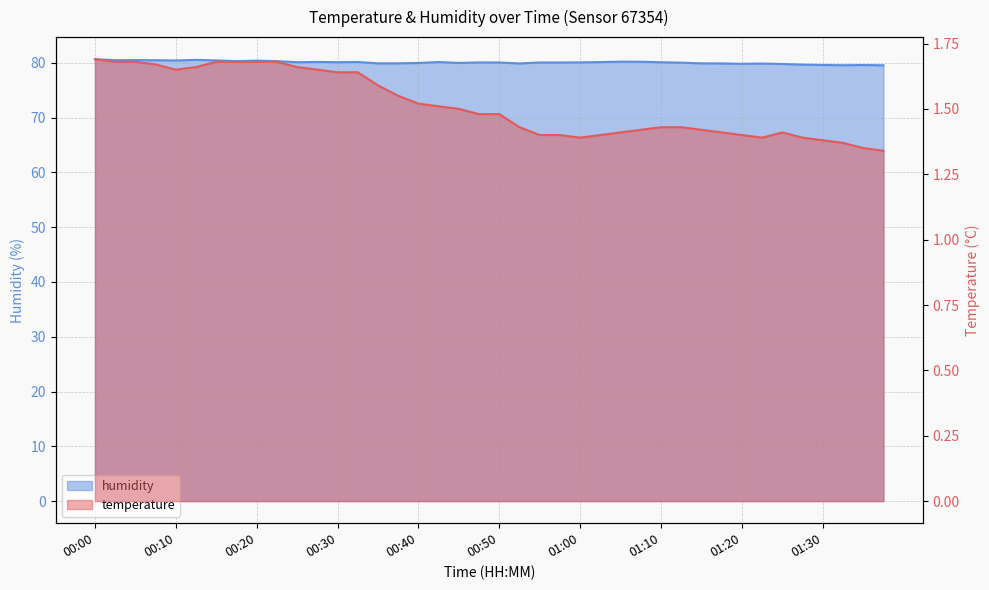

The value of temperature at 00:35 is 1.6. True or false?

True